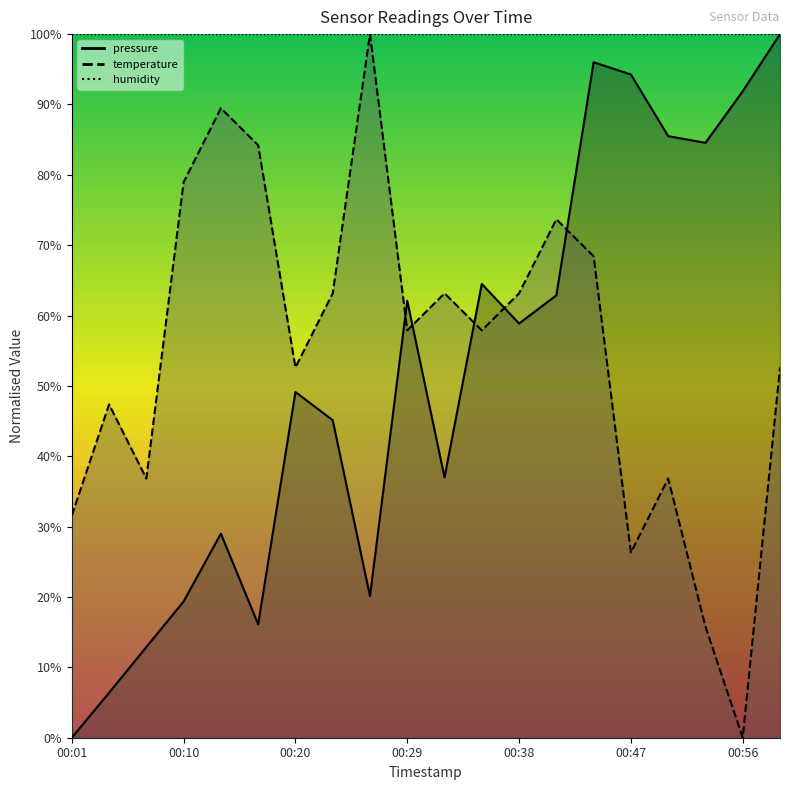

Where does the pressure series first go above 58?

00:29